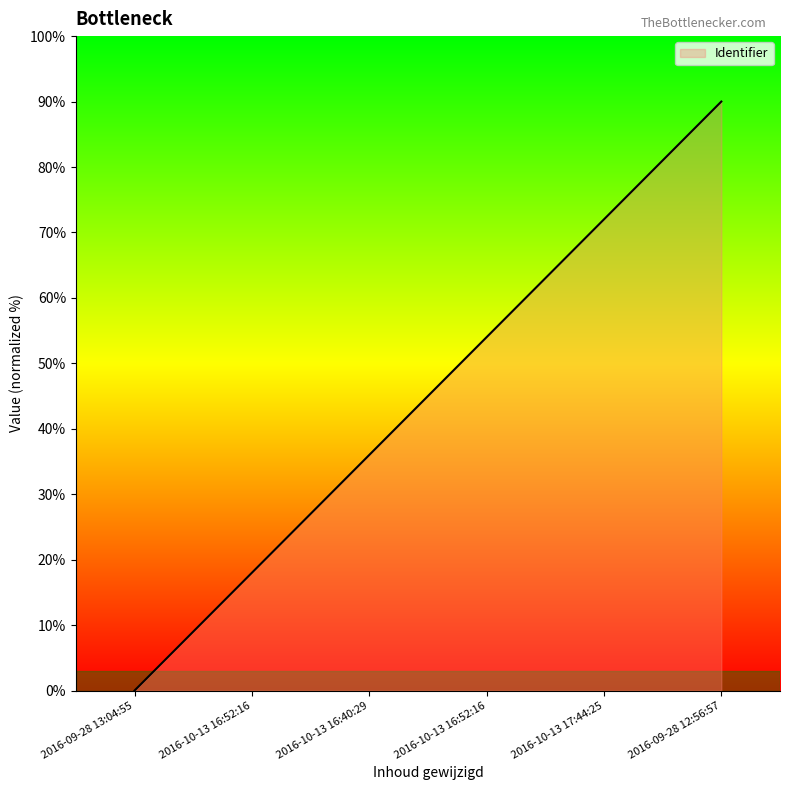

List the labels in order of value, largest first.

2016-09-28 12:56:57, 2016-10-13 17:44:25, 2016-10-13 16:52:16, 2016-10-13 16:40:29, 2016-10-13 16:52:16, 2016-09-28 13:04:55